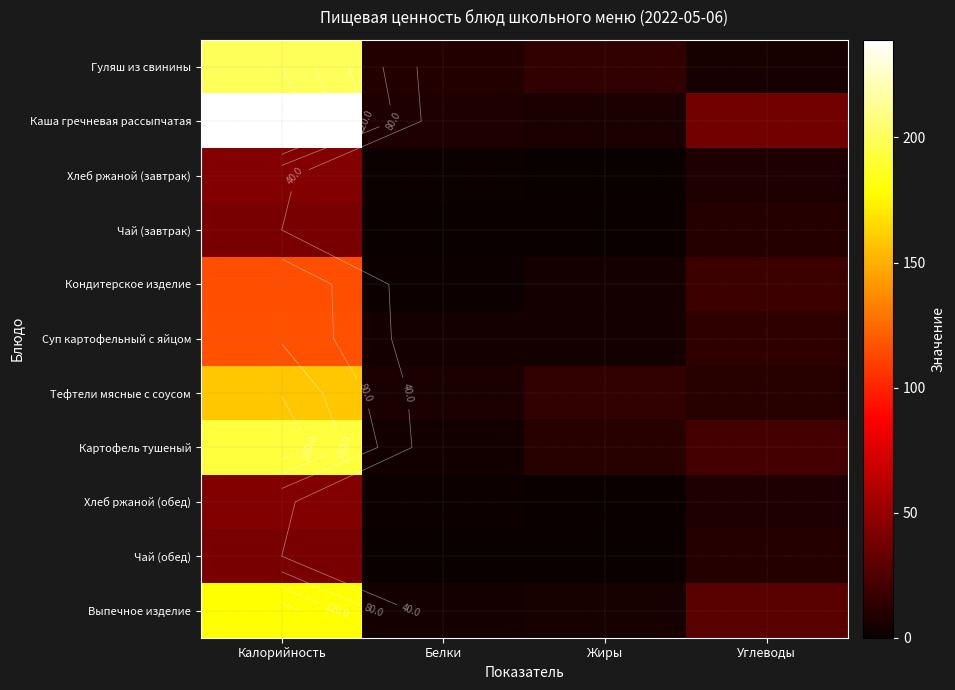

What is the total value across all series at Углеводы?

171.0